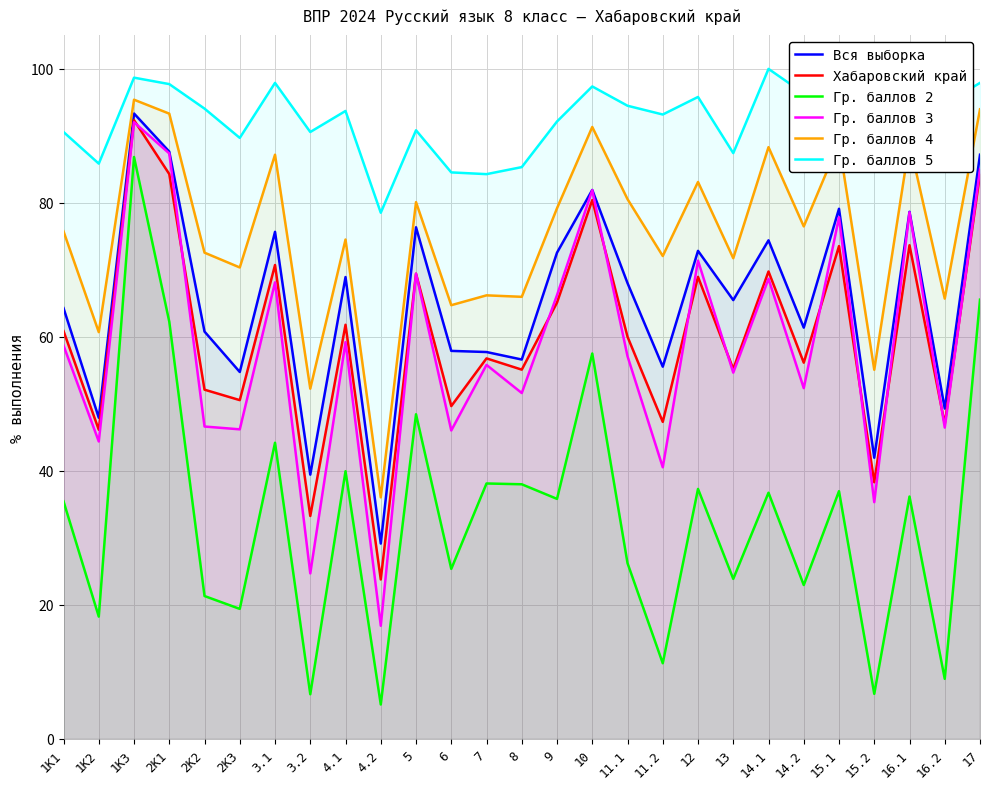

True or false: Хабаровский край and Вся выборка cross at least once.

False